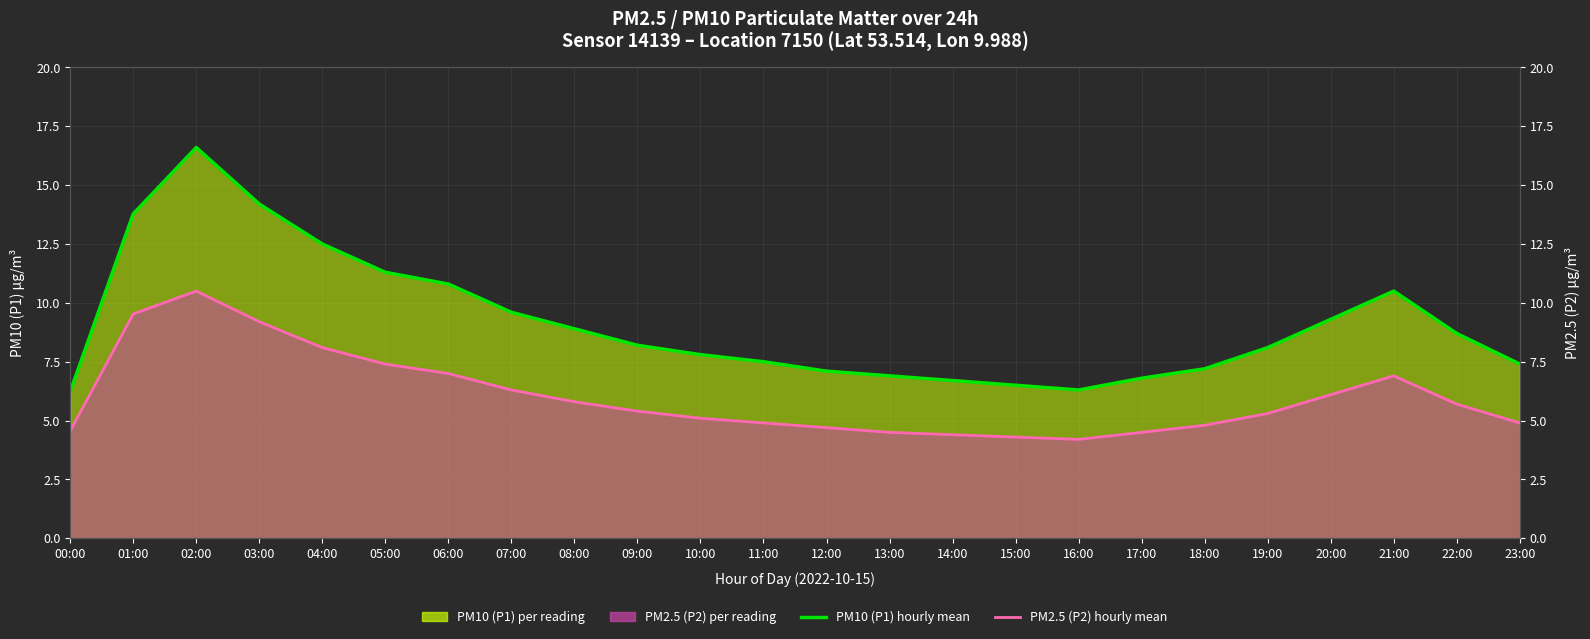

Reading left to right, extract all data points from this chart.

P1 (PM10) mean: 00:00=6.2	01:00=13.8	02:00=16.6	03:00=14.2	04:00=12.5	05:00=11.3	06:00=10.8	07:00=9.6	08:00=8.9	09:00=8.2	10:00=7.8	11:00=7.5	12:00=7.1	13:00=6.9	14:00=6.7	15:00=6.5	16:00=6.3	17:00=6.8	18:00=7.2	19:00=8.1	20:00=9.3	21:00=10.5	22:00=8.7	23:00=7.4
P2 (PM2.5) mean: 00:00=4.6	01:00=9.5	02:00=10.5	03:00=9.2	04:00=8.1	05:00=7.4	06:00=7.0	07:00=6.3	08:00=5.8	09:00=5.4	10:00=5.1	11:00=4.9	12:00=4.7	13:00=4.5	14:00=4.4	15:00=4.3	16:00=4.2	17:00=4.5	18:00=4.8	19:00=5.3	20:00=6.1	21:00=6.9	22:00=5.7	23:00=4.9